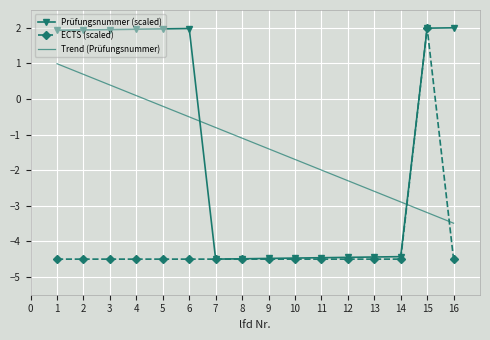

What is the sum of the Prüfungsnummer (scaled) values at 8 and 11?

-9.0